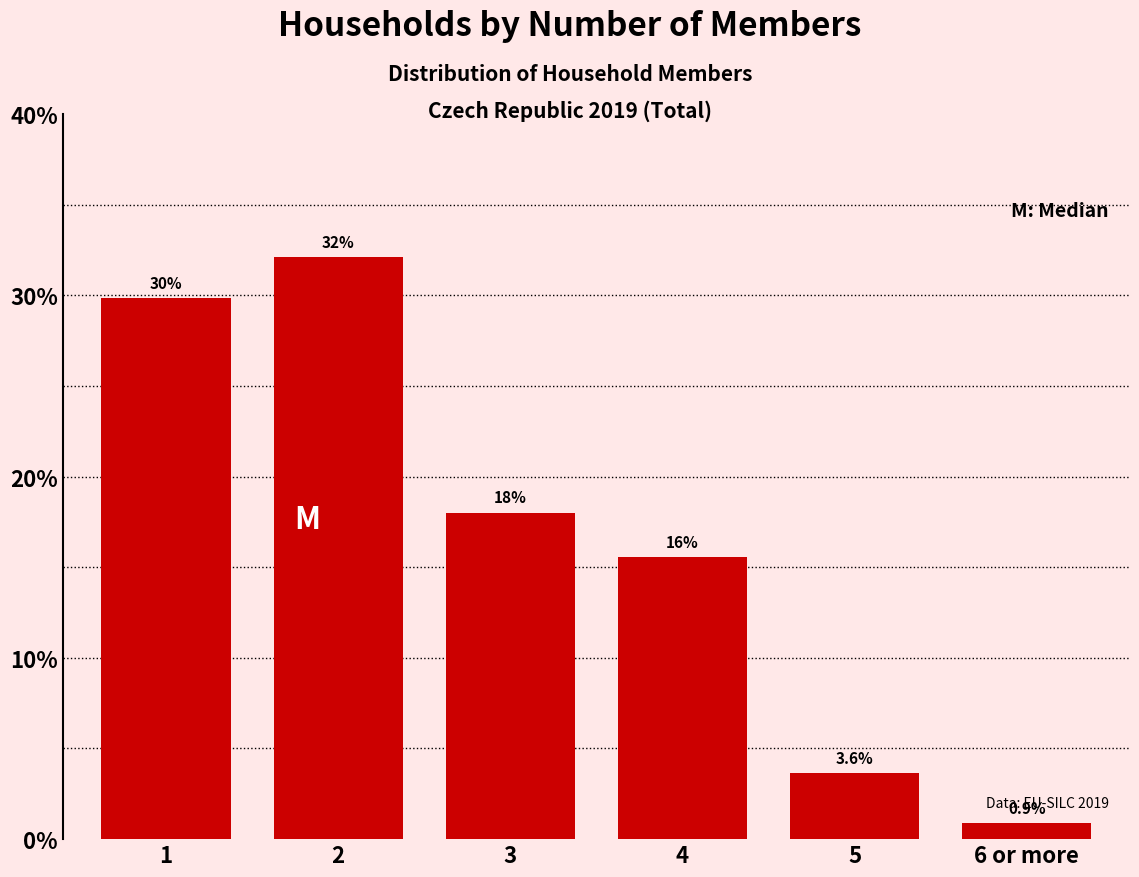

Reading right to left, extract all data points from this chart.

0.9	3.6	15.6	18.0	32.1	29.8